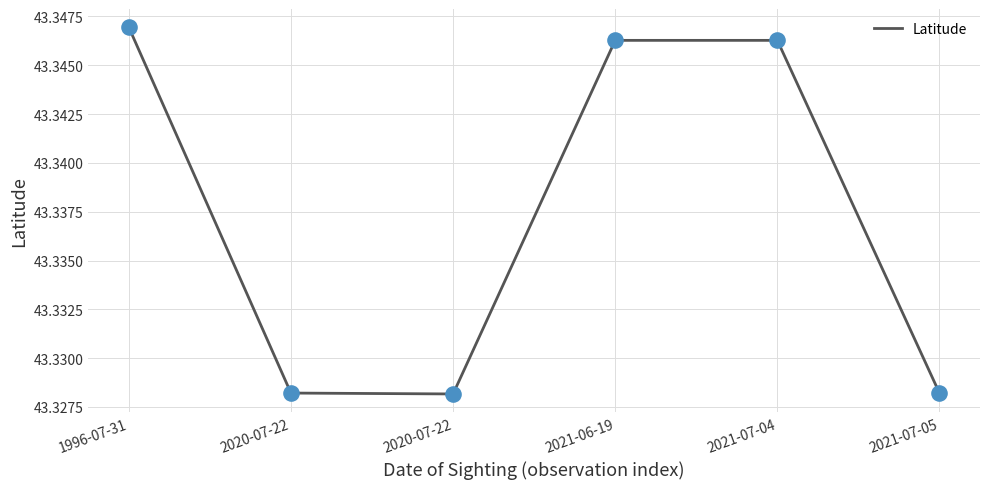

What is the ratio of the value at 1996-07-31 to the value at 2020-07-22?

1.0